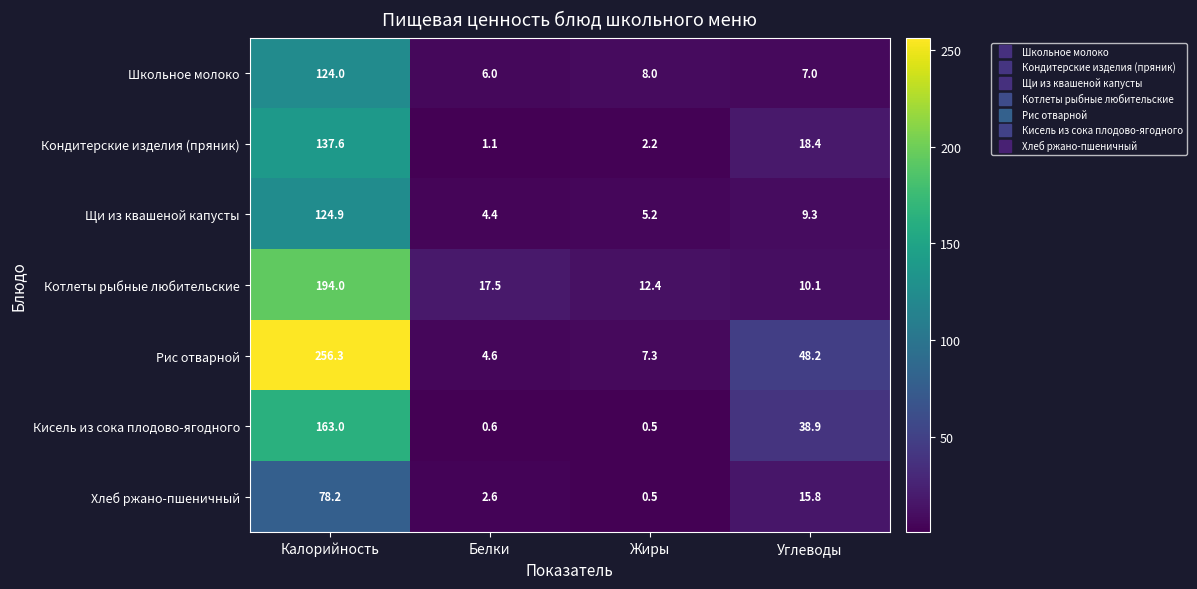

Rank the series by their maximum value, from lowest to highest.

Хлеб ржано-пшеничный, Школьное молоко, Щи из квашеной капусты, Кондитерские изделия (пряник), Кисель из сока плодово-ягодного, Котлеты рыбные любительские, Рис отварной